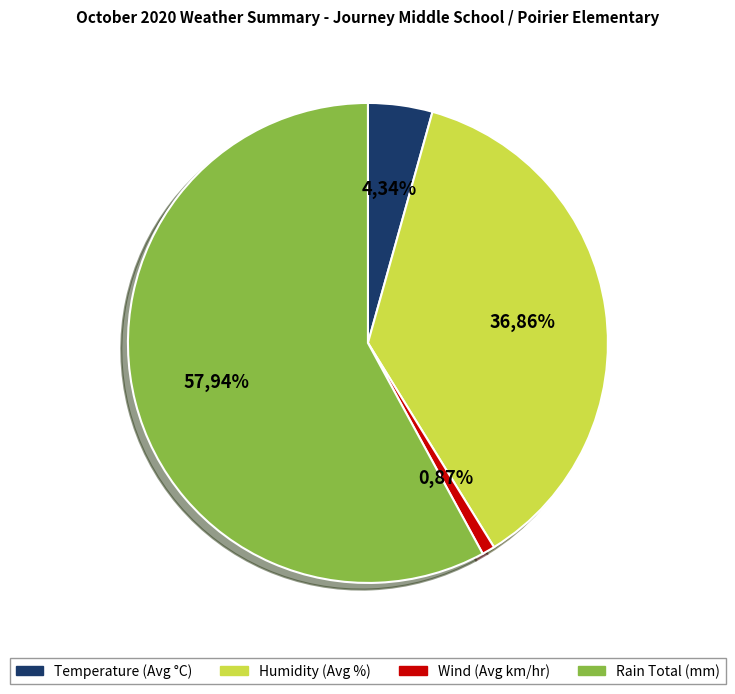

Is it true that Rain Total (mm) is 71% of the pie?

False